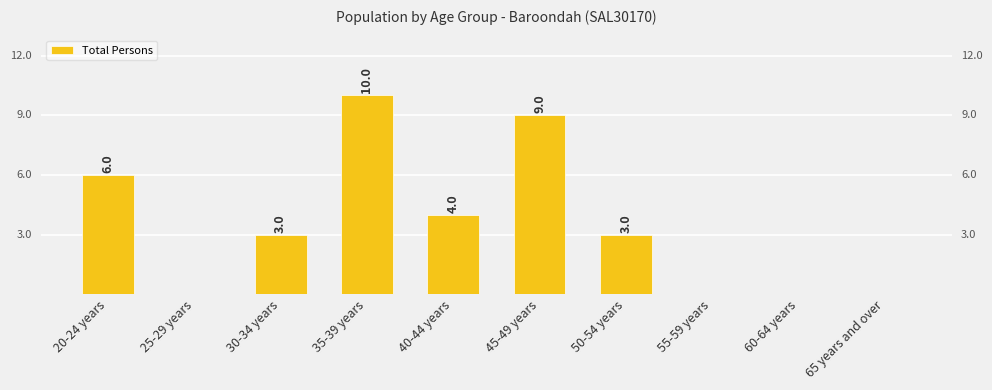

Reading right to left, extract all data points from this chart.

65 years and over=0	60-64 years=0	55-59 years=0	50-54 years=3	45-49 years=9	40-44 years=4	35-39 years=10	30-34 years=3	25-29 years=0	20-24 years=6